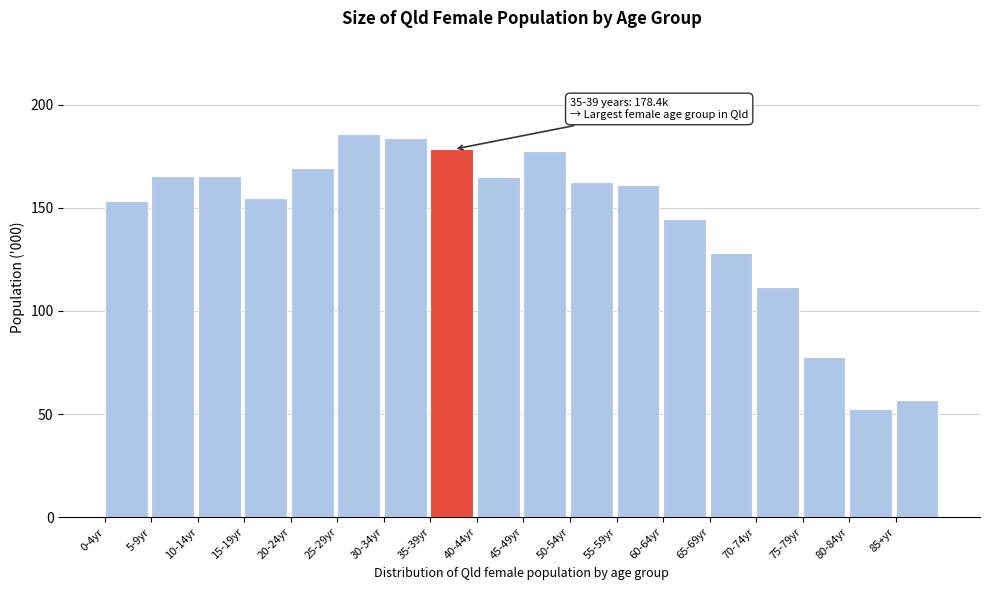

The value at 80-84yr is 68.9. True or false?

False